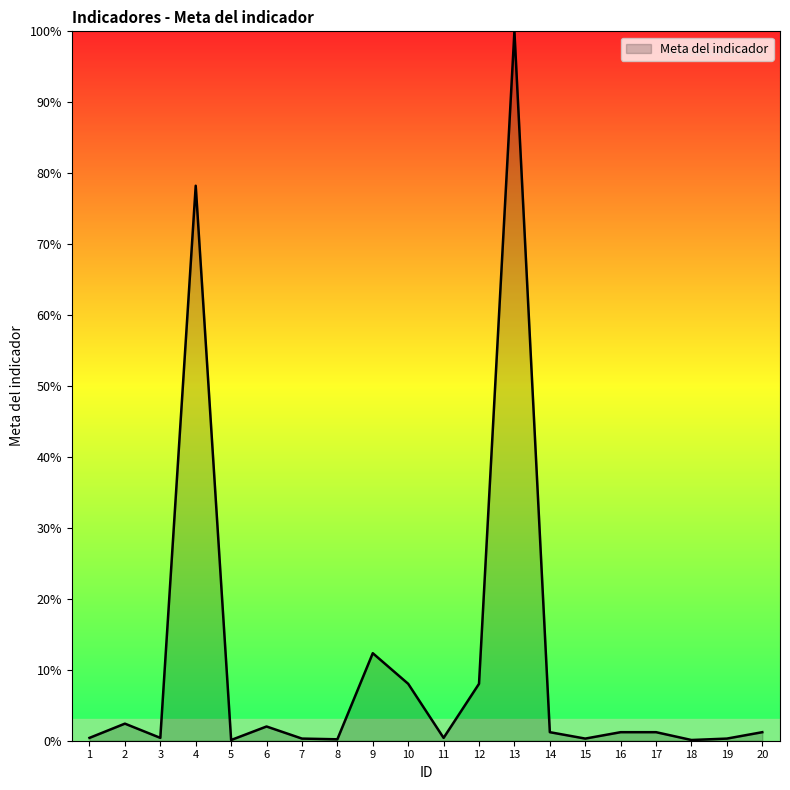

At which category does the data reach its first local peak?

2